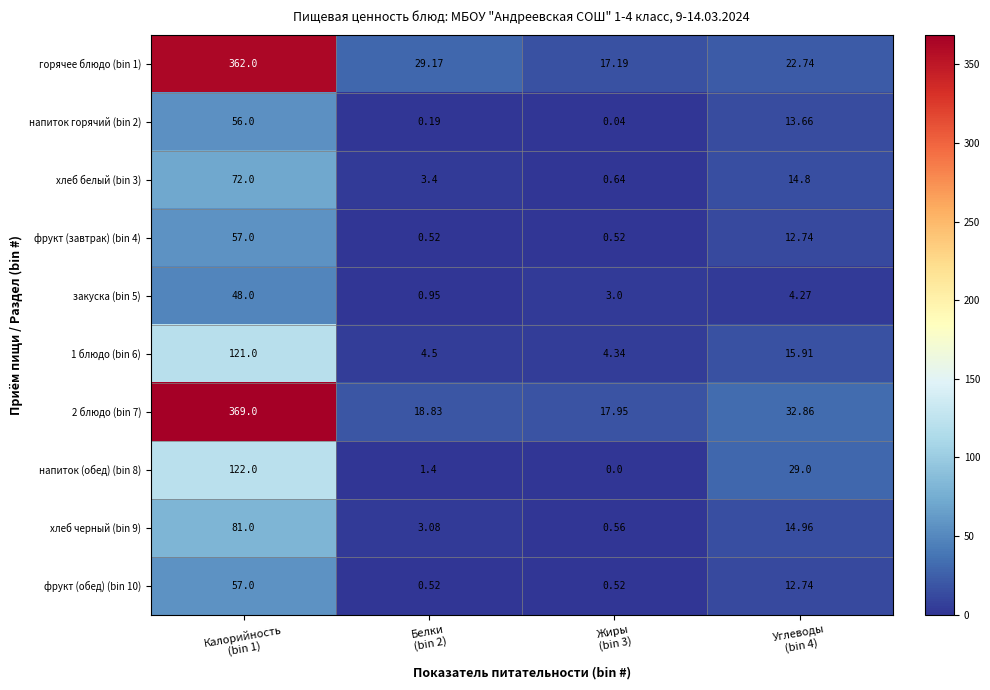

How many data points does each series have?

4